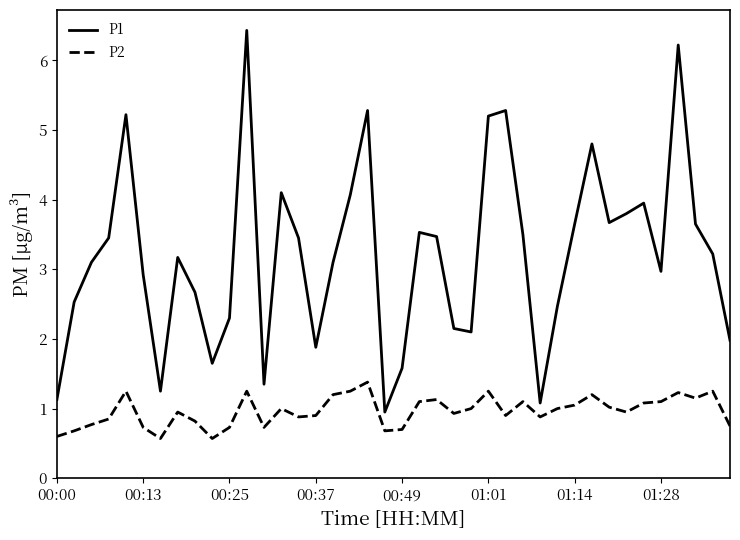

Rank the series by their average value, from highest to lowest.

P1, P2